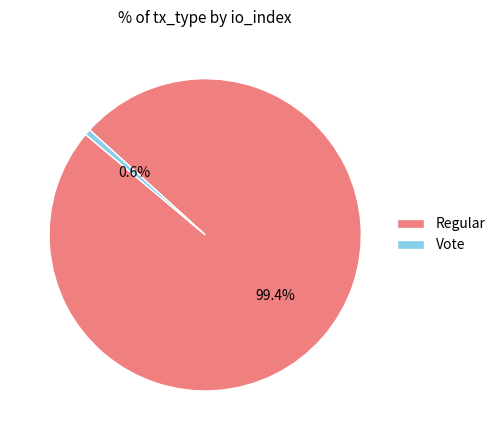

To the nearest percent, what is the average slice percentage?

50%